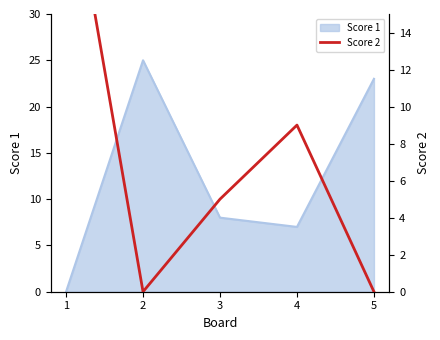

The Score 1 series shows 23 at 5. True or false?

True